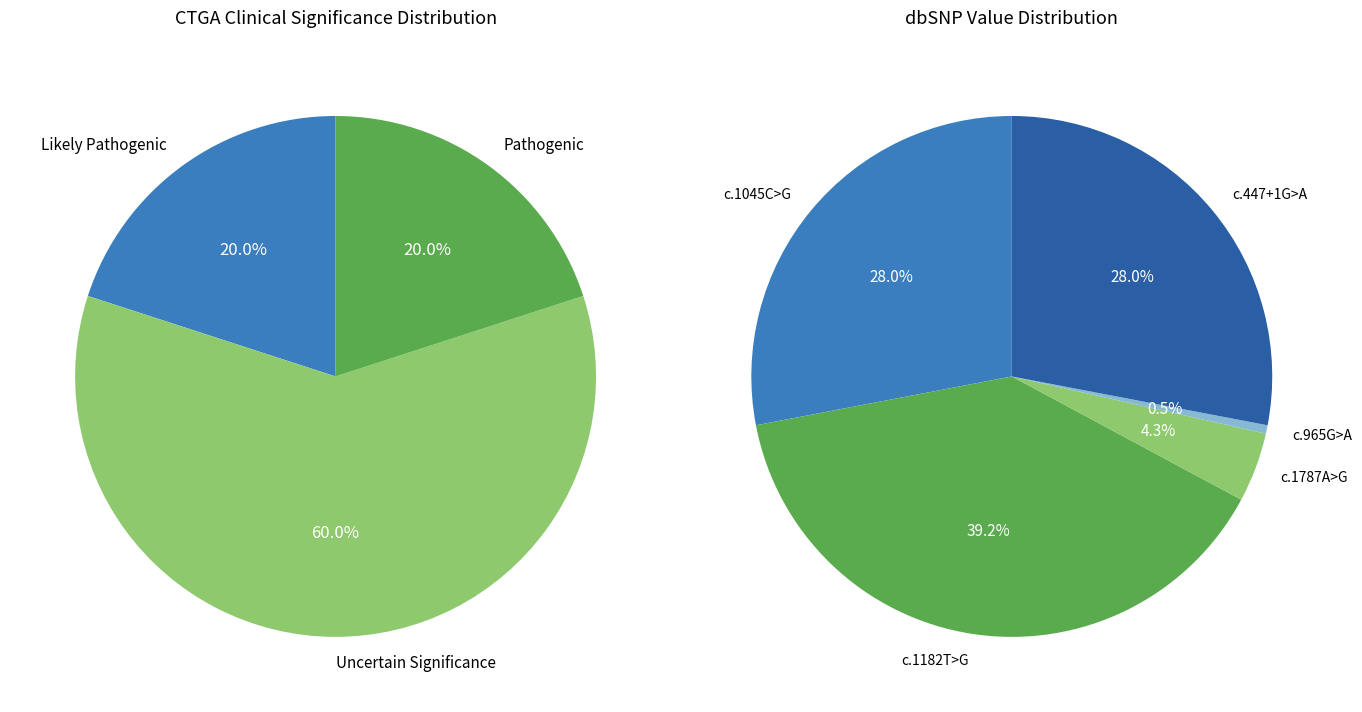

How many segments does this pie chart have?

5